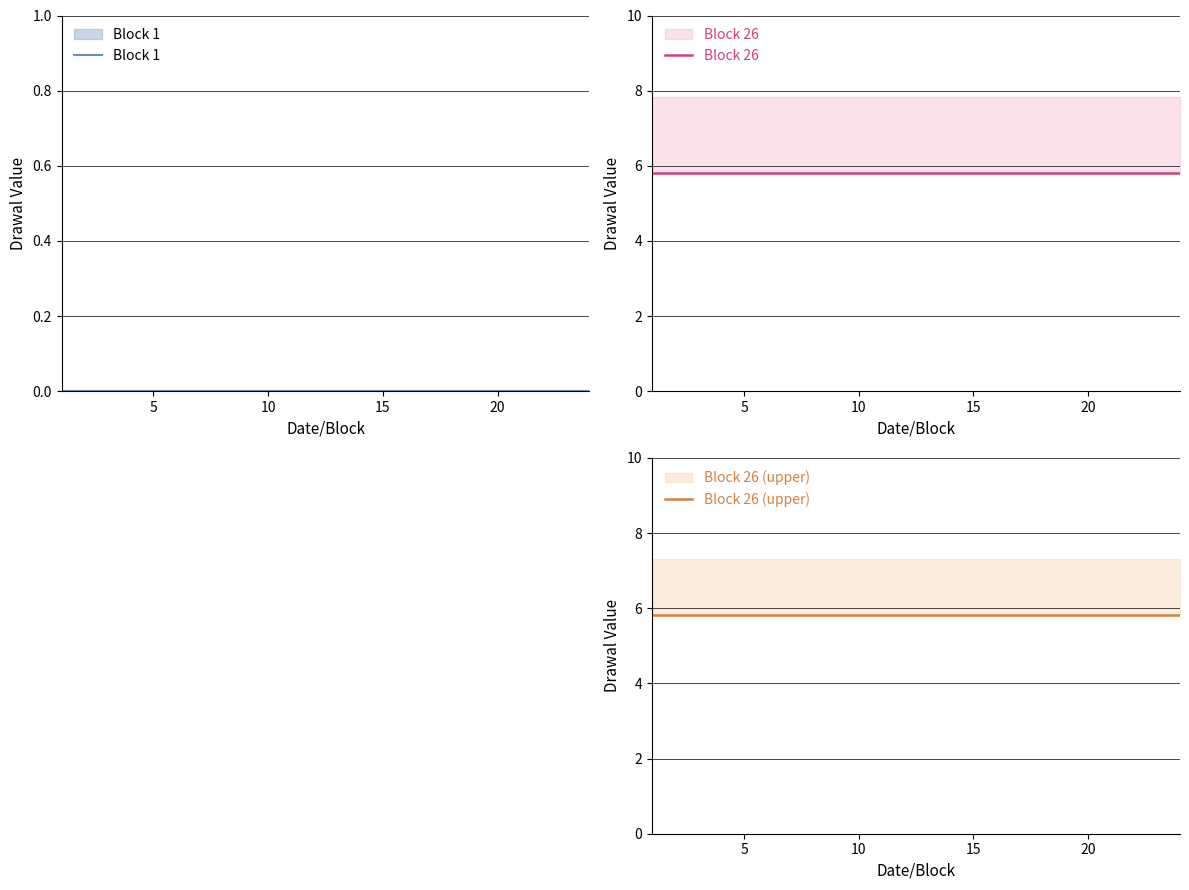

At how many categories does at least one series exceed 5?

24